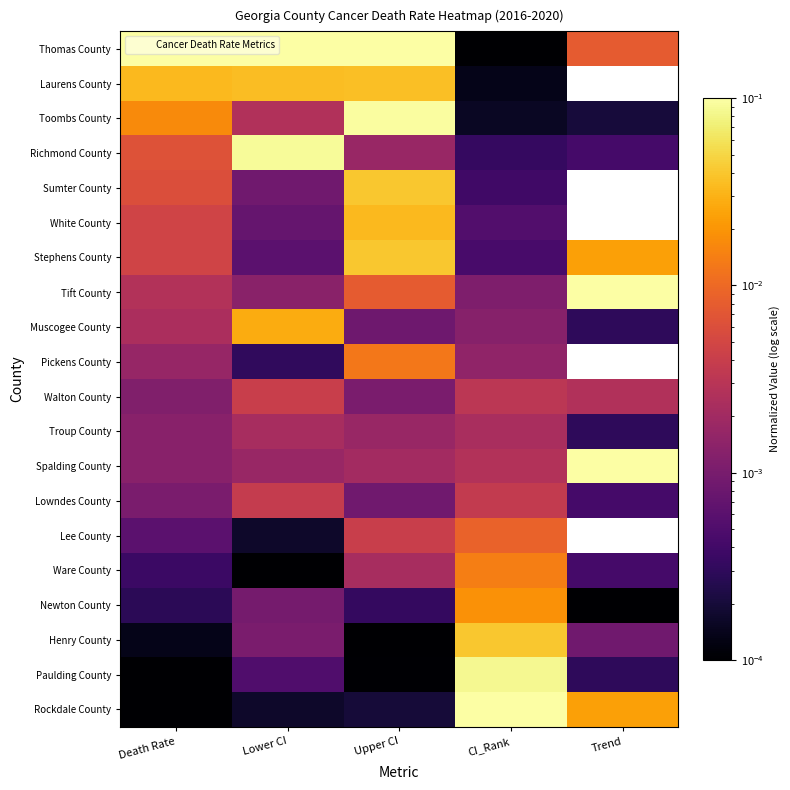

At CI_Rank, list the series in order from smallest to largest.

Thomas County, Laurens County, Toombs County, Richmond County, Sumter County, Stephens County, White County, Tift County, Muscogee County, Pickens County, Troup County, Spalding County, Walton County, Lowndes County, Lee County, Ware County, Newton County, Henry County, Paulding County, Rockdale County